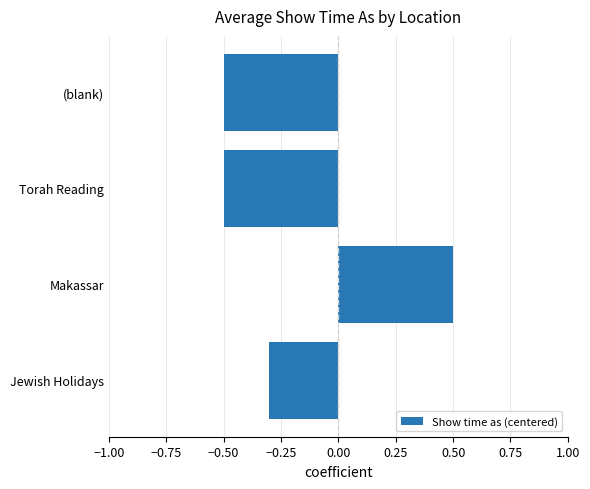

Does the chart contain any negative values?

Yes